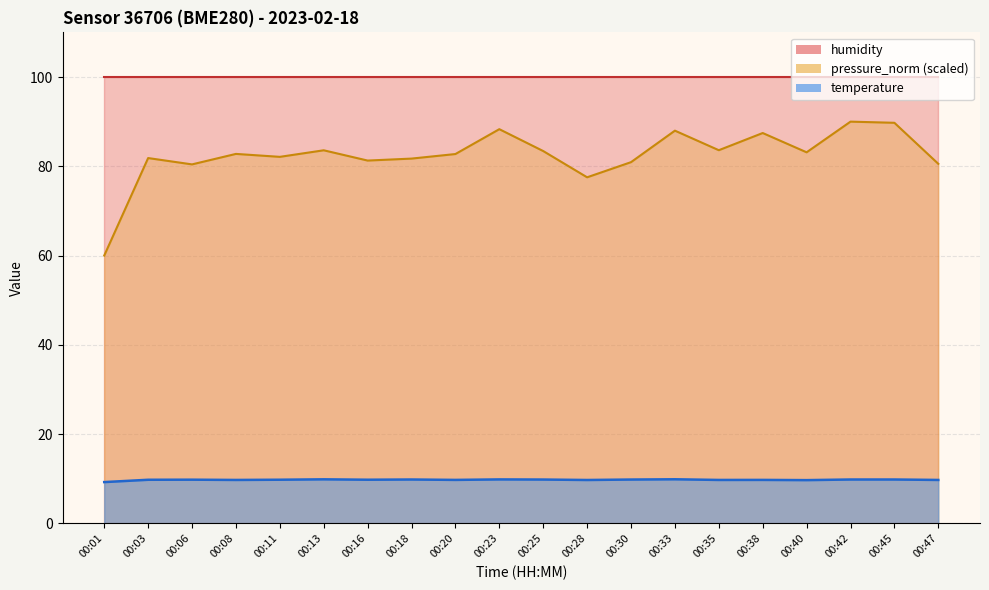

How many values in the pressure_norm series are below 82?

8